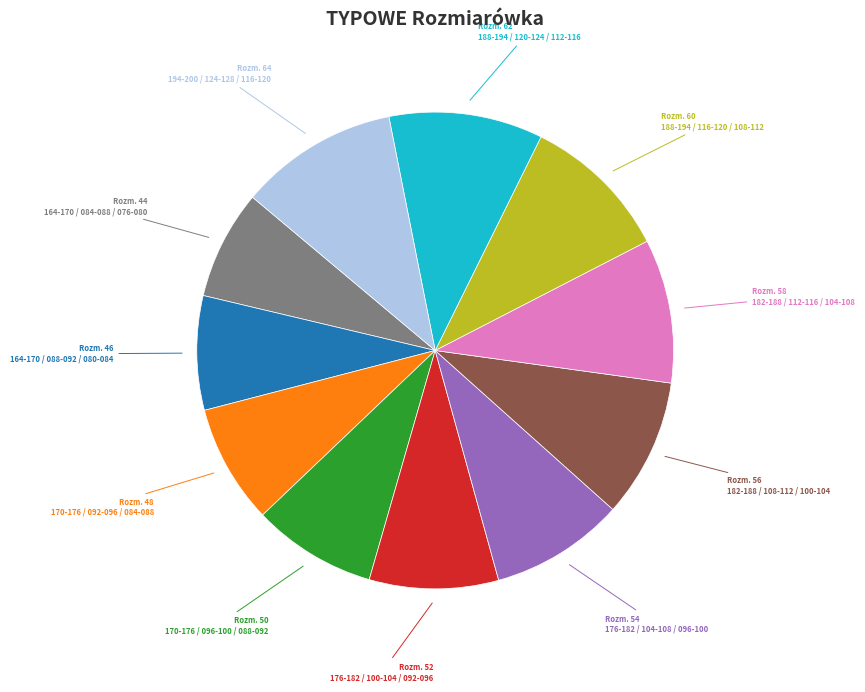

Is there a majority slice in this chart?

No